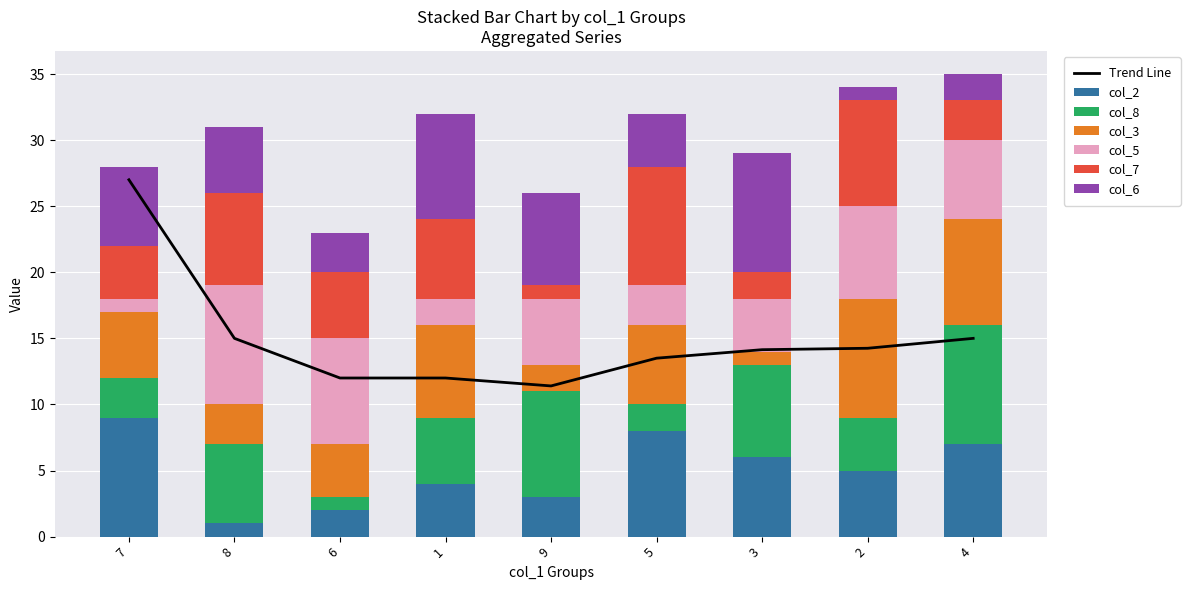

What is the spread (max minus min) of values at 9?

7